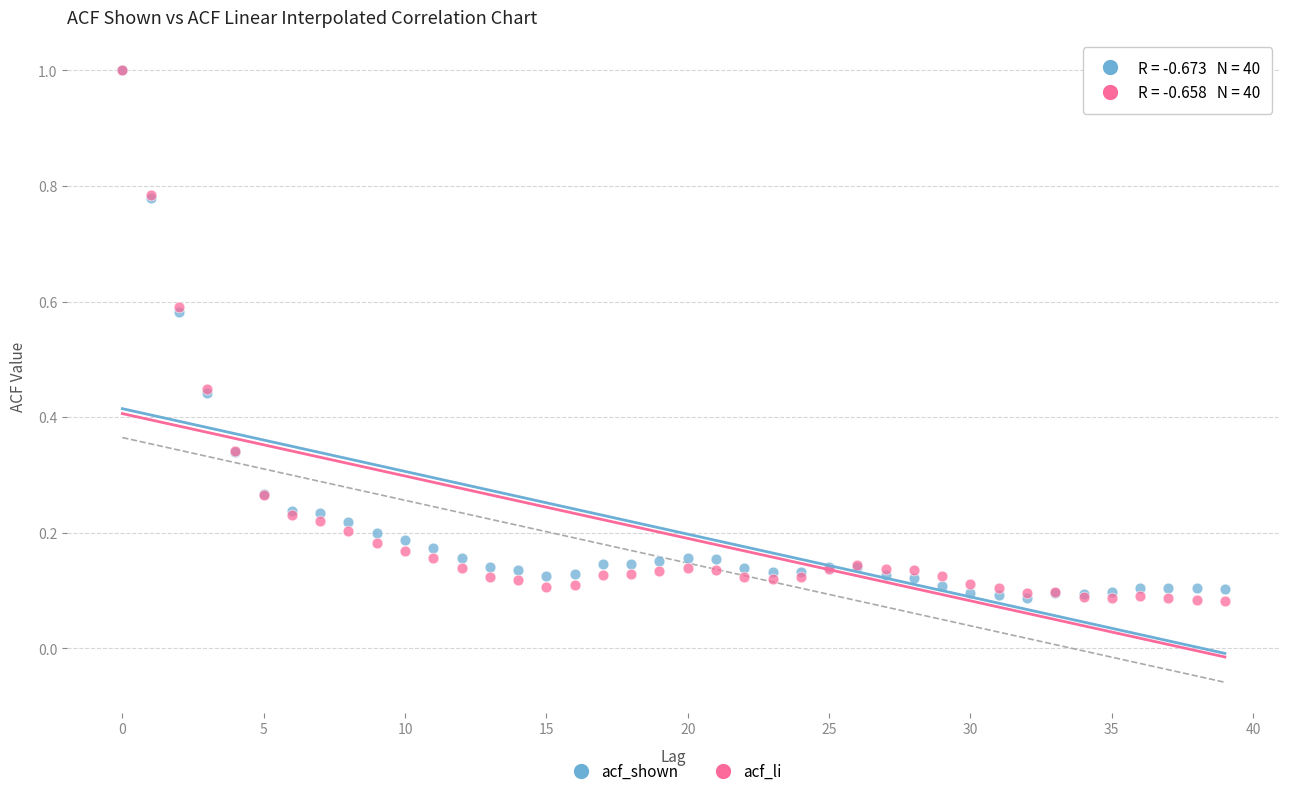

What are all the series names shown in the legend?

acf_shown, acf_li